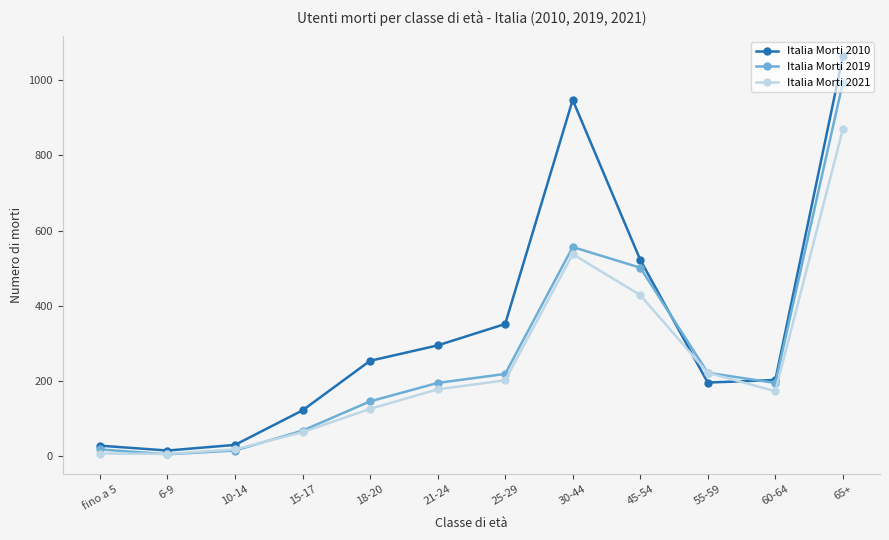

What is the difference between the second highest and second lowest values in the Italia Morti 2010 series?

921